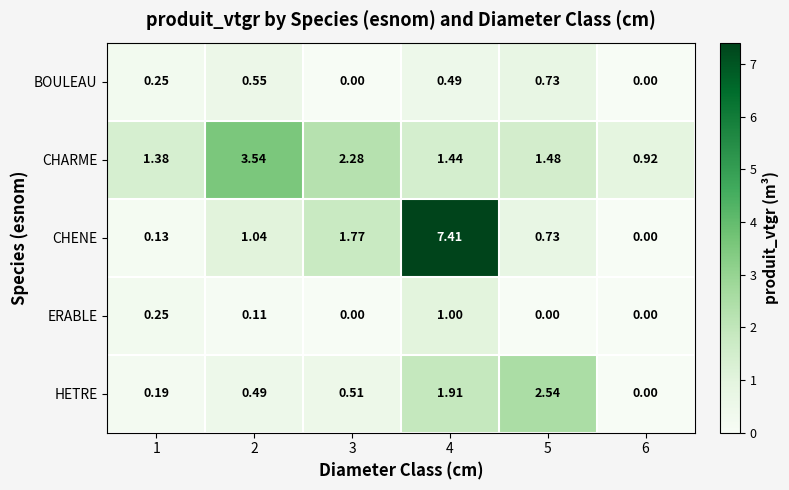

Which series has the largest total across all categories?

CHENE